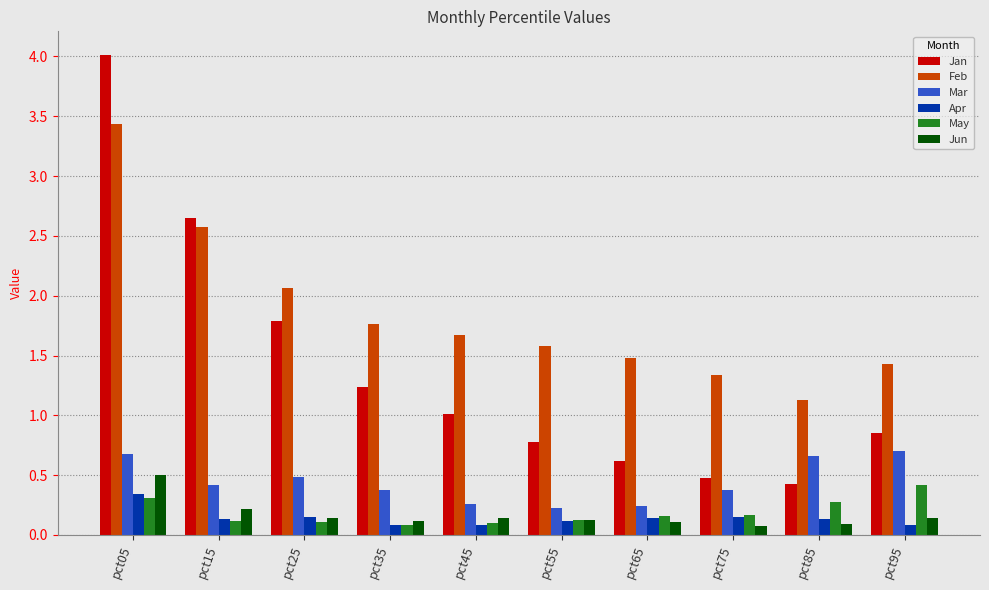

What is the average value of the Mar series?

0.4